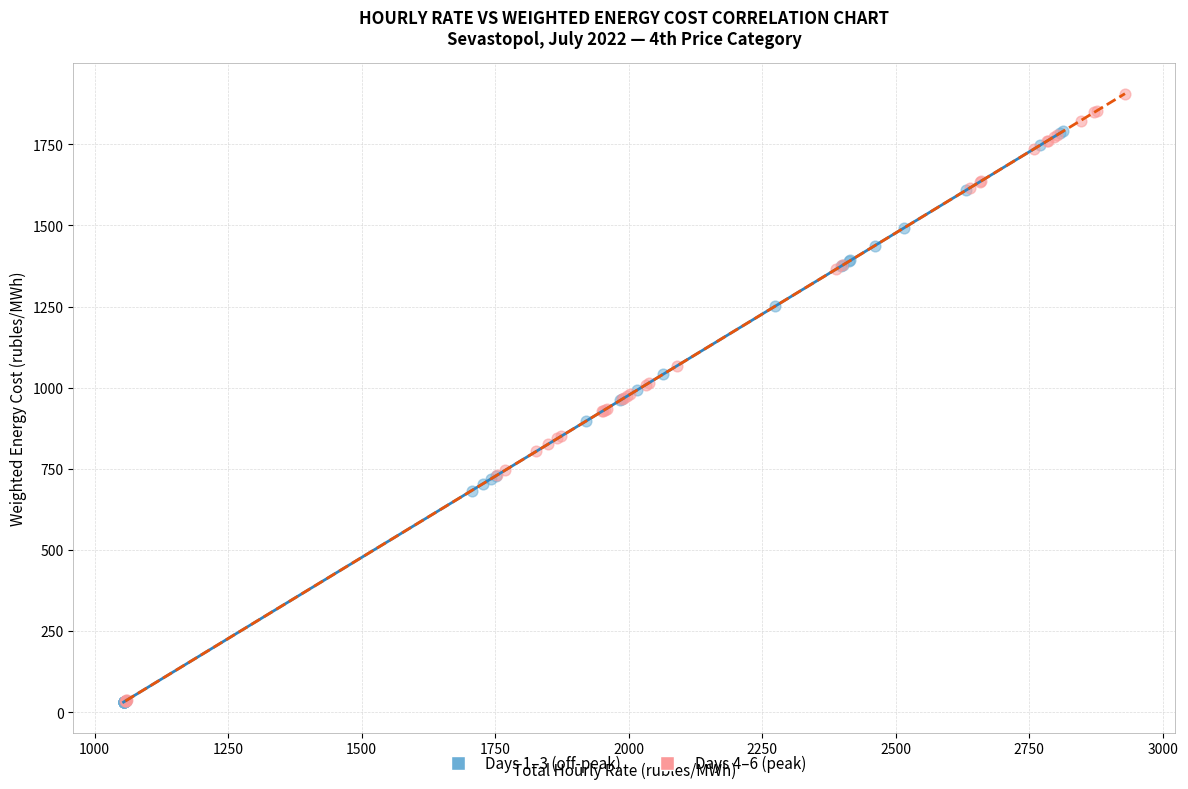

Which series reaches the maximum Y coordinate?

Days 4–6 (peak)